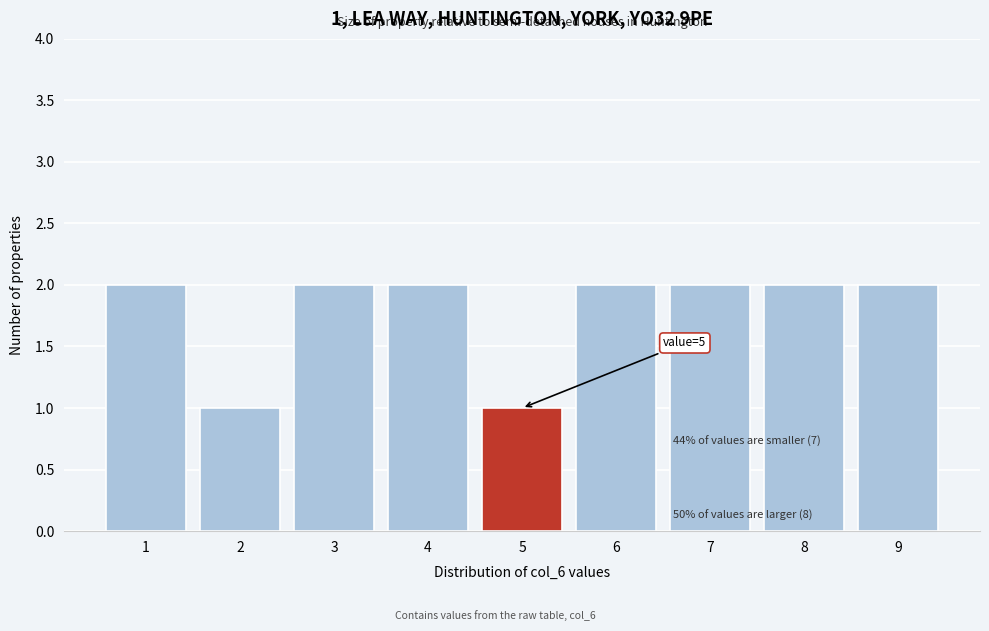

Reading left to right, list all the values displayed in this chart.

1=2	2=1	3=2	4=2	5=1	6=2	7=2	8=2	9=2